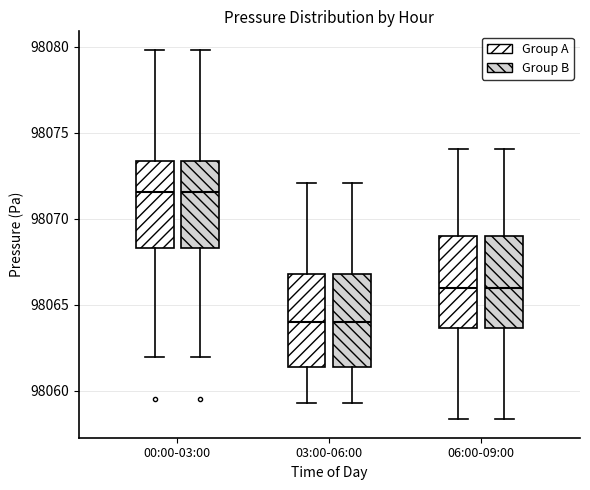

Reading left to right, transcribe this box plot: for each box, give where its median line is, the range the box spans, and where its two whiskers end, as read against the y-axis. The values are not printed on the chart, so give them approximately, as read against the axis.

00:00-03:00 (Group A): median 98071.5, box 98068.5 to 98073.5, whiskers 98062.0 to 98080.0
00:00-03:00 (Group B): median 98071.5, box 98068.5 to 98073.5, whiskers 98062.0 to 98080.0
03:00-06:00 (Group A): median 98064.0, box 98061.5 to 98067.0, whiskers 98059.5 to 98072.0
03:00-06:00 (Group B): median 98064.0, box 98061.5 to 98067.0, whiskers 98059.5 to 98072.0
06:00-09:00 (Group A): median 98066.0, box 98063.5 to 98069.0, whiskers 98058.5 to 98074.0
06:00-09:00 (Group B): median 98066.0, box 98063.5 to 98069.0, whiskers 98058.5 to 98074.0